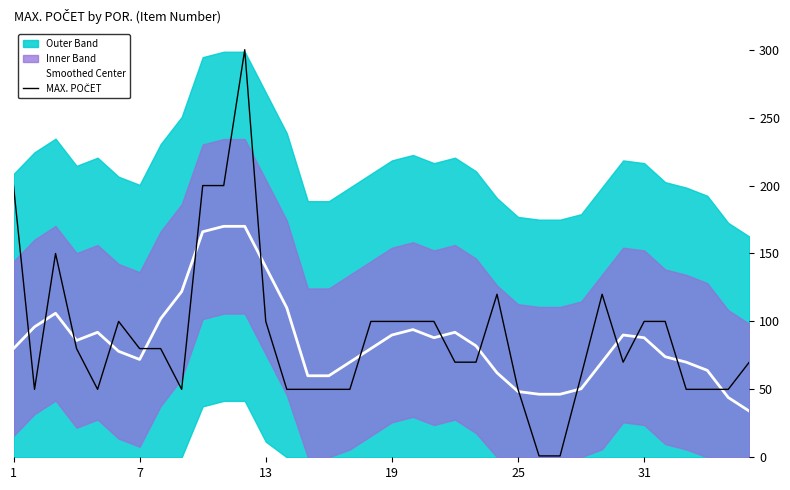

What is the difference between the highest and lowest values at 25?

42.0